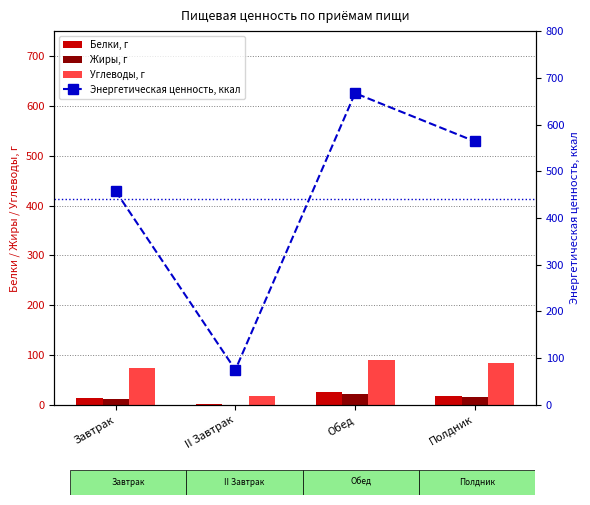

Reading right to left, list all the values displayed in this chart.

Белки, г: 17.5	25.8	0.9	13.2
Жиры, г: 15.3	21.7	0.2	11.6
Углеводы, г: 83.3	90.6	17.7	73.5
Энергетическая ценность, ккал: 564.1	667.2	75.1	457.4